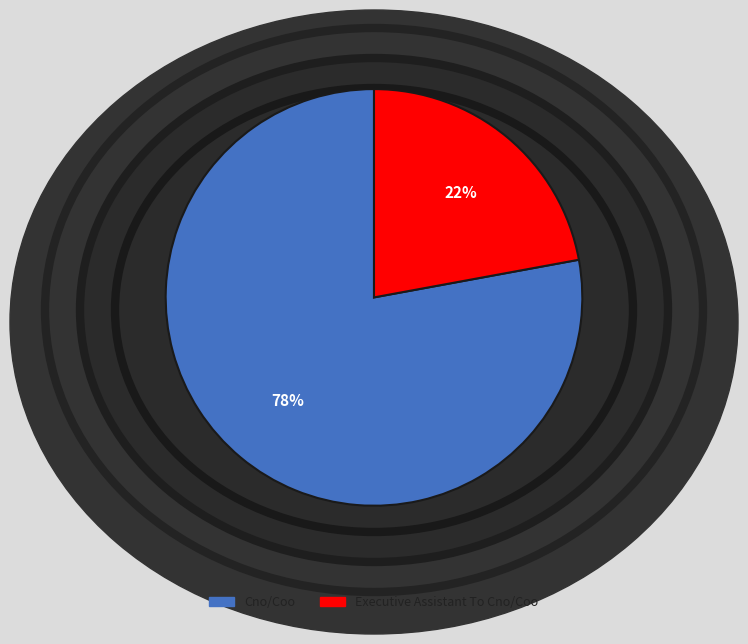

To the nearest percent, what portion does Cno/Coo represent?

78%